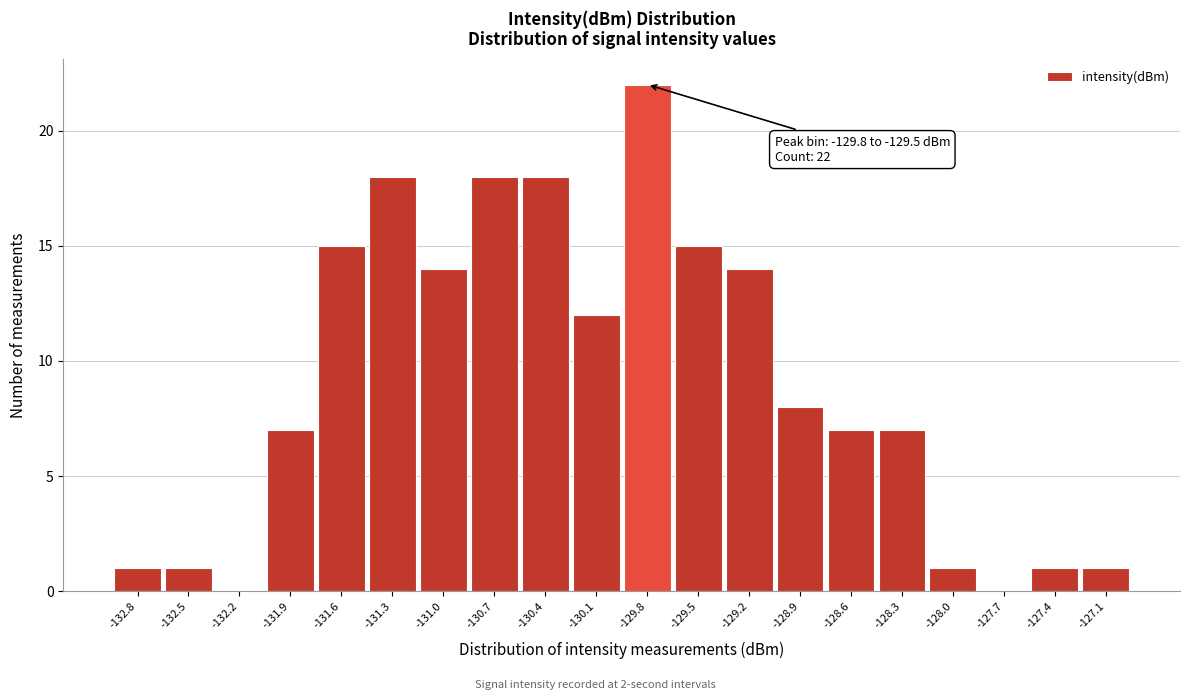

Reading left to right, transcribe all the data shown in this chart.

-132.8=1	-132.5=1	-132.2=0	-131.9=7	-131.6=15	-131.3=18	-131.0=14	-130.7=18	-130.4=18	-130.1=12	-129.8=22	-129.5=15	-129.2=14	-128.9=8	-128.6=7	-128.3=7	-128.0=1	-127.7=0	-127.4=1	-127.1=1